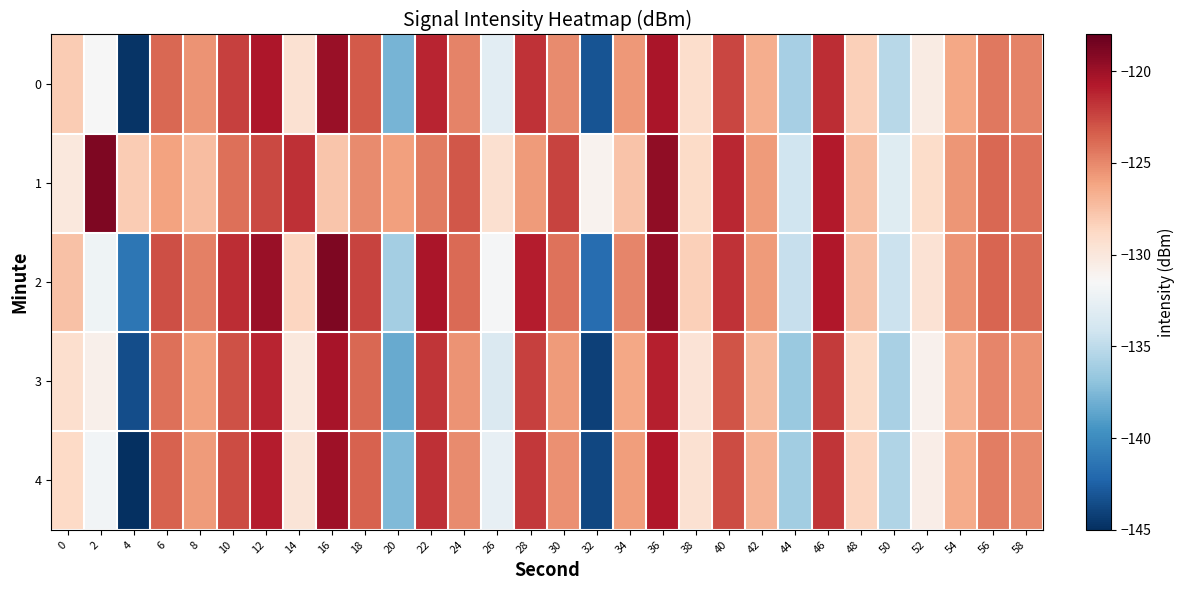

Reading right to left, list all the values displayed in this chart.

0: 58=-124.8	56=-124.4	54=-126.2	52=-130.4	50=-135.3	48=-128.3	46=-121.6	44=-136.0	42=-126.6	40=-122.5	38=-129.1	36=-120.4	34=-125.7	32=-143.2	30=-125.1	28=-121.8	26=-132.9	24=-124.8	22=-121.3	20=-137.8	18=-123.2	16=-119.8	14=-129.5	12=-120.6	10=-122.3	8=-125.4	6=-123.7	4=-144.8	2=-131.5	0=-128.1
1: 58=-124.2	56=-123.8	54=-125.5	52=-129.0	50=-133.1	48=-127.4	46=-120.8	44=-134.2	42=-125.7	40=-121.3	38=-128.9	36=-119.5	34=-127.6	32=-131.0	30=-122.4	28=-125.8	26=-129.3	24=-123.1	22=-124.5	20=-126.0	18=-125.1	16=-127.7	14=-121.7	12=-122.6	10=-124.0	8=-127.3	6=-126.1	4=-128.1	2=-118.9	0=-130.0
2: 58=-124.0	56=-123.6	54=-125.4	52=-129.6	50=-134.4	48=-127.5	46=-120.7	44=-134.6	42=-125.8	40=-121.7	38=-128.3	36=-119.6	34=-124.9	32=-141.8	30=-124.2	28=-120.9	26=-131.7	24=-123.9	22=-120.5	20=-136.1	18=-122.4	16=-118.9	14=-128.6	12=-119.8	10=-121.5	8=-124.7	6=-122.8	4=-141.3	2=-132.1	0=-127.5
3: 58=-125.4	56=-124.9	54=-126.8	52=-130.9	50=-135.9	48=-128.9	46=-122.1	44=-136.5	42=-127.2	40=-123.0	38=-129.7	36=-121.0	34=-126.3	32=-144.1	30=-125.7	28=-122.3	26=-133.5	24=-125.4	22=-121.9	20=-138.3	18=-123.8	16=-120.4	14=-130.1	12=-121.2	10=-122.9	8=-126.0	6=-124.1	4=-143.5	2=-130.8	0=-129.2
4: 58=-125.1	56=-124.6	54=-126.5	52=-130.6	50=-135.6	48=-128.6	46=-121.8	44=-136.2	42=-126.9	40=-122.7	38=-129.4	36=-120.7	34=-125.9	32=-143.8	30=-125.3	28=-122.0	26=-132.6	24=-125.1	22=-121.6	20=-137.5	18=-123.5	16=-120.1	14=-129.8	12=-120.9	10=-122.7	8=-125.8	6=-123.5	4=-145.2	2=-131.9	0=-128.8